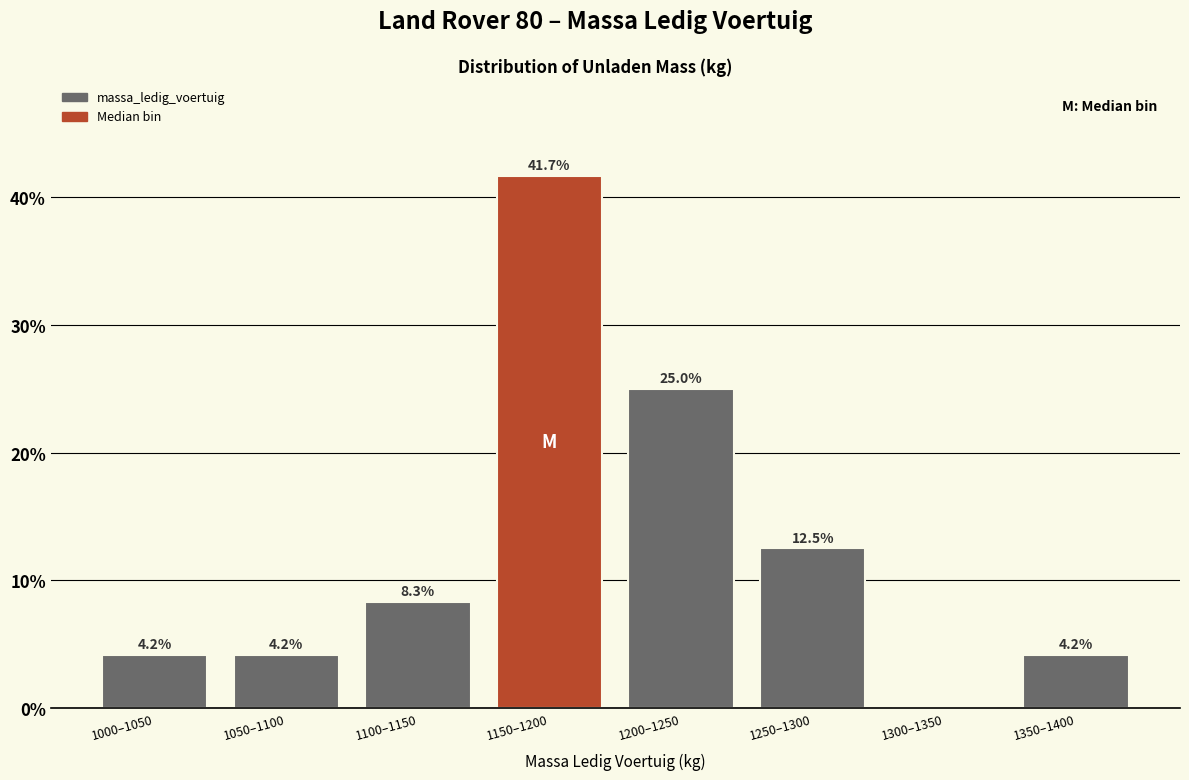

Reading right to left, extract all data points from this chart.

1350–1400=4.2	1300–1350=0.0	1250–1300=12.5	1200–1250=25.0	1150–1200=41.7	1100–1150=8.3	1050–1100=4.2	1000–1050=4.2